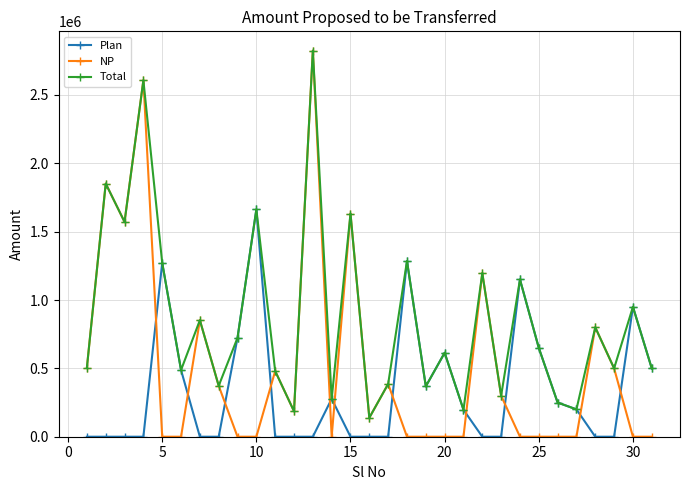

Which series has the largest range (max minus min)?

NP